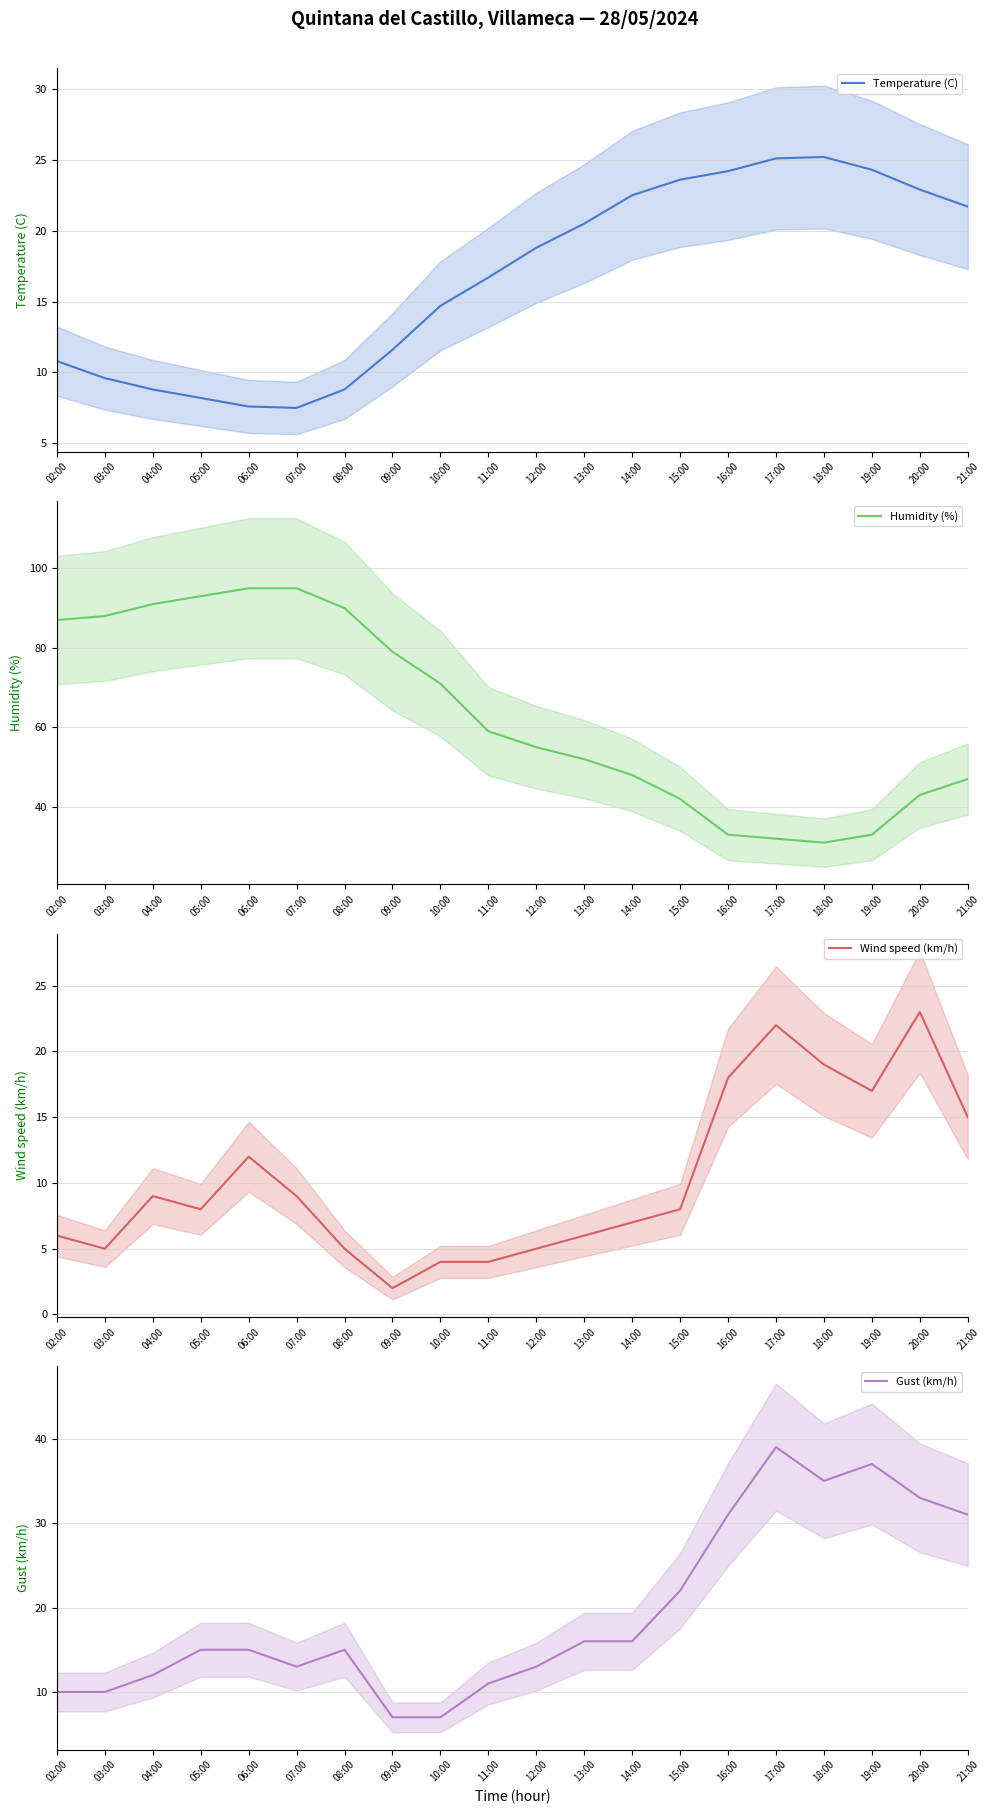

Where is the first local minimum for Humidity (%)?

18:00